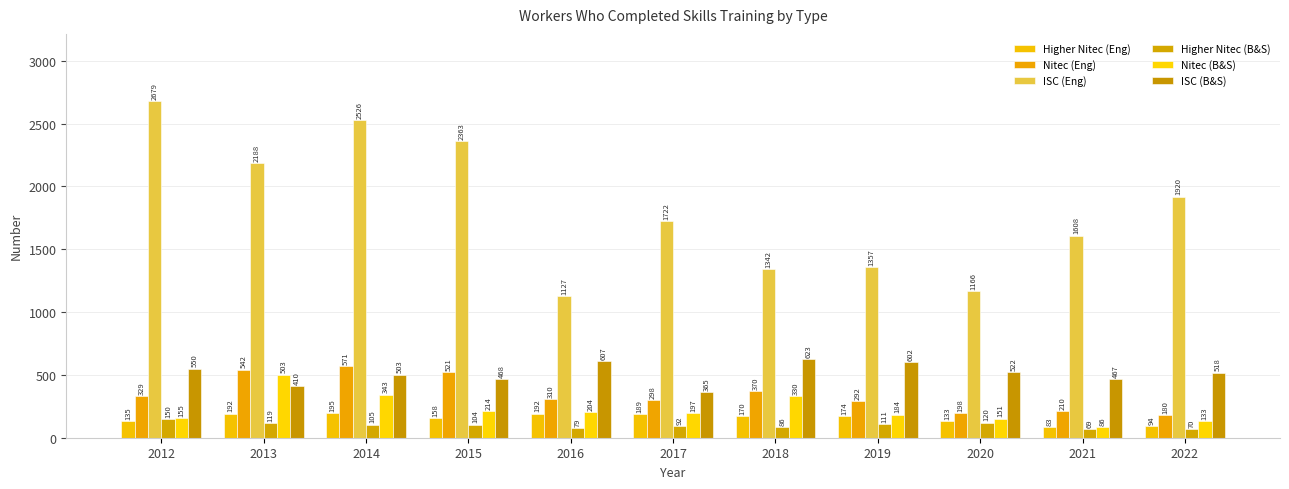

Reading right to left, list all the values displayed in this chart.

Higher Nitec (Eng): 2022=94	2021=83	2020=133	2019=174	2018=170	2017=189	2016=192	2015=158	2014=195	2013=192	2012=135
Nitec (Eng): 2022=180	2021=210	2020=198	2019=292	2018=370	2017=298	2016=310	2015=521	2014=571	2013=542	2012=329
ISC (Eng): 2022=1920	2021=1608	2020=1166	2019=1357	2018=1342	2017=1722	2016=1127	2015=2363	2014=2526	2013=2188	2012=2679
Higher Nitec (B&S): 2022=70	2021=69	2020=120	2019=111	2018=86	2017=92	2016=79	2015=104	2014=105	2013=119	2012=150
Nitec (B&S): 2022=133	2021=86	2020=151	2019=184	2018=330	2017=197	2016=204	2015=214	2014=343	2013=503	2012=155
ISC (B&S): 2022=518	2021=467	2020=522	2019=602	2018=623	2017=365	2016=607	2015=468	2014=503	2013=410	2012=550